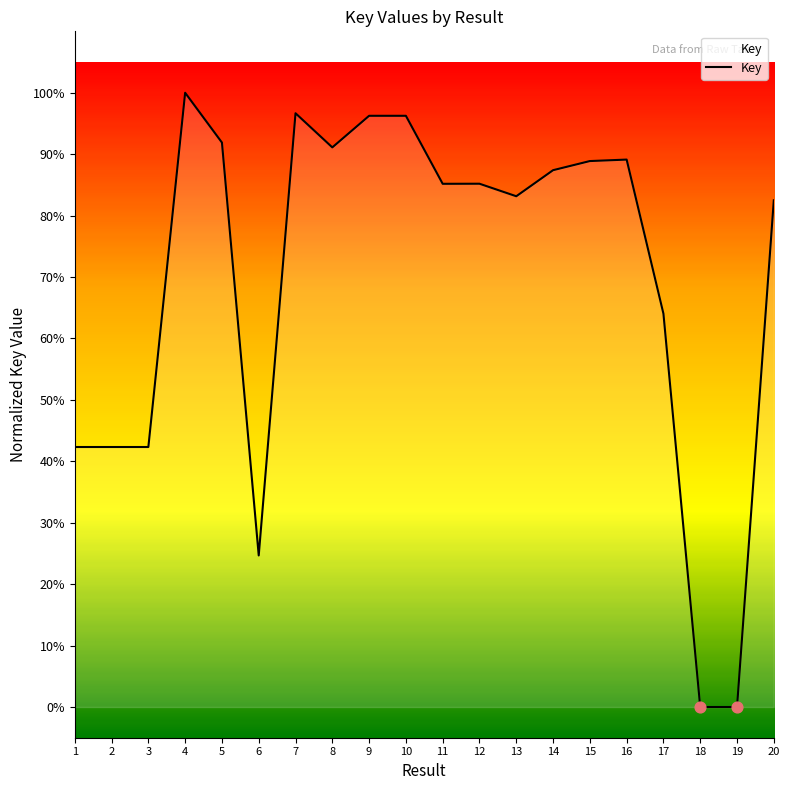

Which has a higher value, 4 or 18?

4